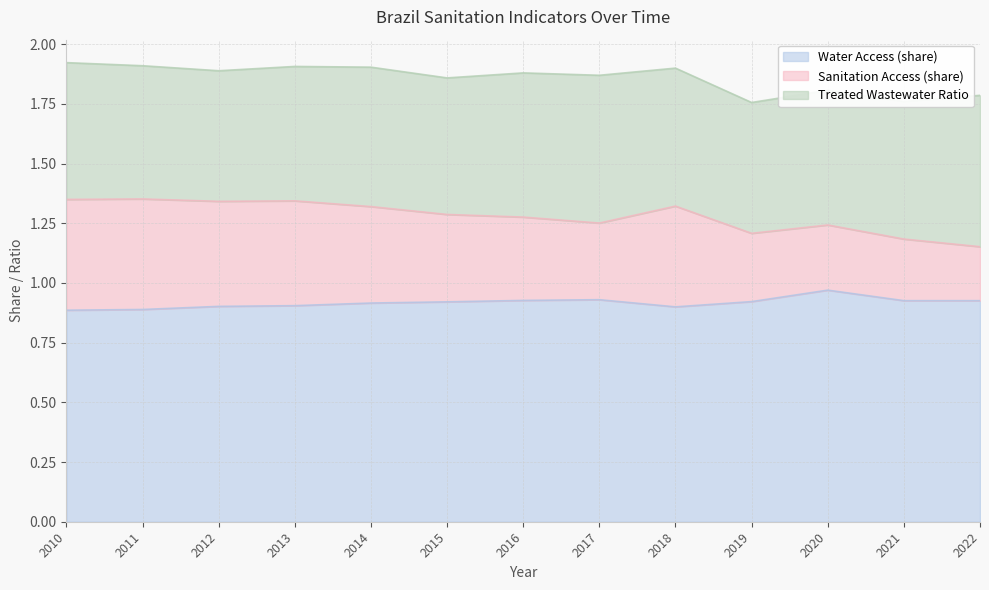

At how many categories does at least one series exceed 0?

13